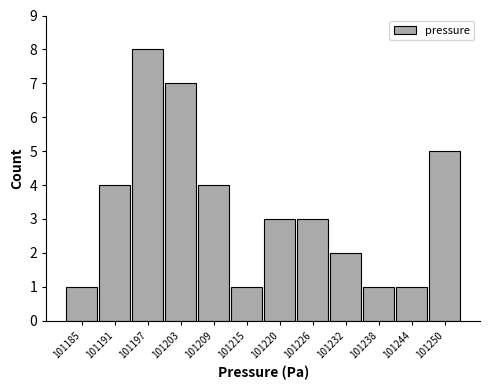

What is the height of the bar covering 101200 to 101206 on the x-axis? Neither the bar edges nor the heights are printed on the chart, so give them approximately, as read against the axes.

7